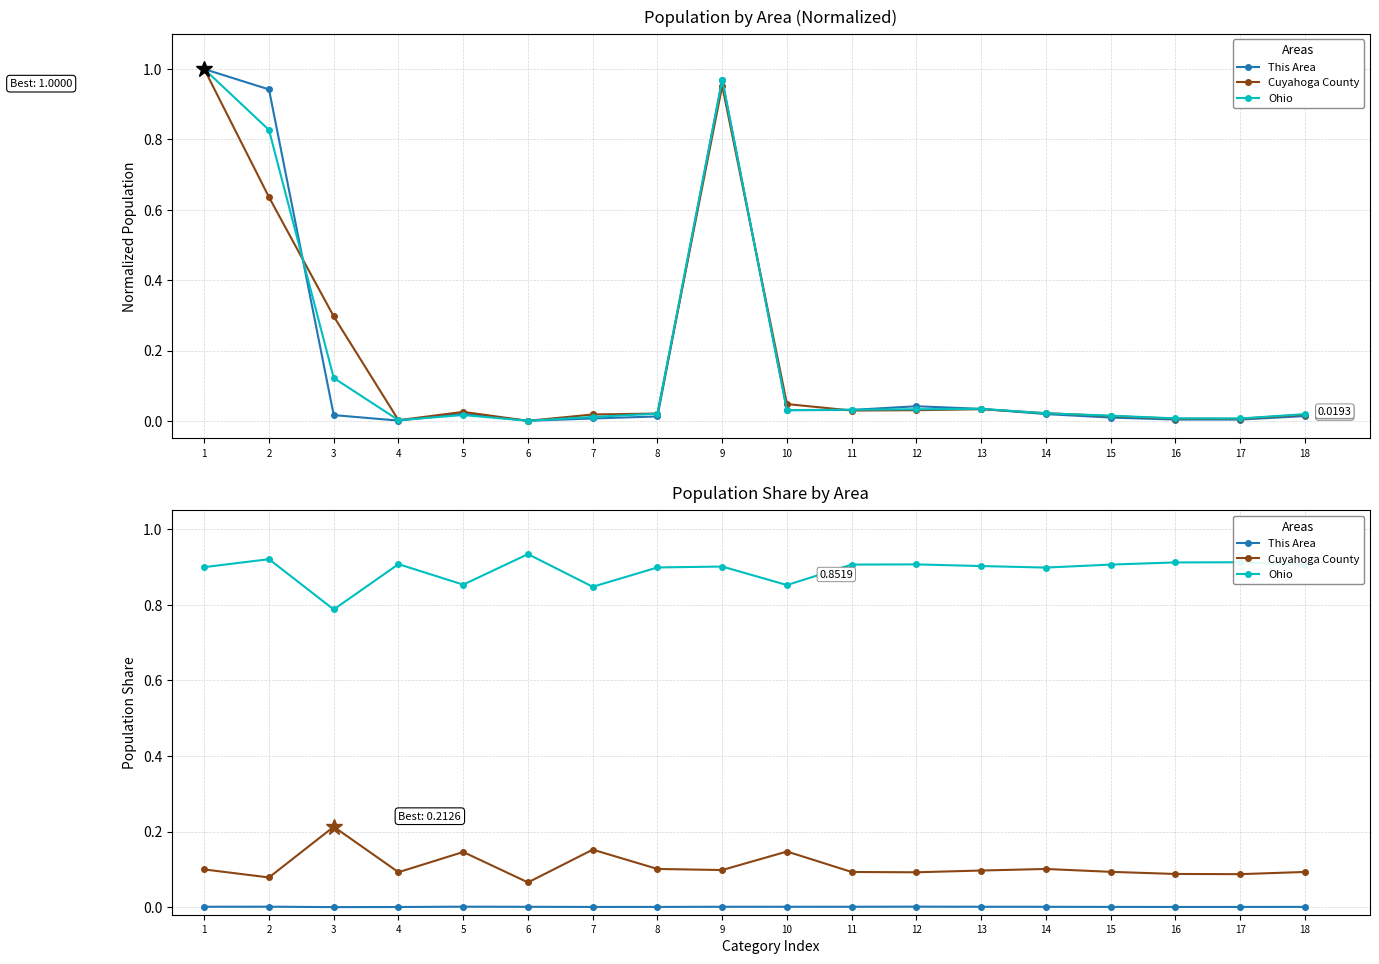

Reading left to right, extract all data points from this chart.

This Area: 0.0	0.0	0.0	0.0	0.0	0.0	0.0	0.0	0.0	0.0	0.0	0.0	0.0	0.0	0.0	0.0	0.0	0.0
Cuyahoga County: 0.1	0.1	0.2	0.1	0.1	0.1	0.2	0.1	0.1	0.1	0.1	0.1	0.1	0.1	0.1	0.1	0.1	0.1
Ohio: 0.9	0.9	0.8	0.9	0.9	0.9	0.8	0.9	0.9	0.9	0.9	0.9	0.9	0.9	0.9	0.9	0.9	0.9